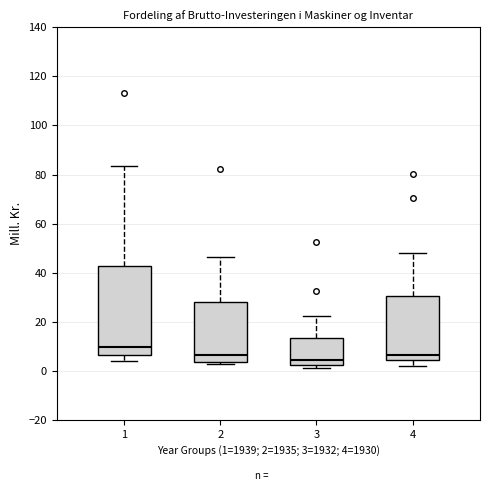

Reading left to right, read every box against the y-axis: the position of its median line, the range the box covers, and the ends of its whiskers. The values are not printed on the chart, so give them approximately, as read against the axis.

1: median 10, box 6 to 42, whiskers 4 to 84
2: median 6, box 4 to 28, whiskers 2 to 46
3: median 4, box 2 to 14, whiskers 2 (just below the box's lower edge) to 22
4: median 6, box 4 to 30, whiskers 2 to 48